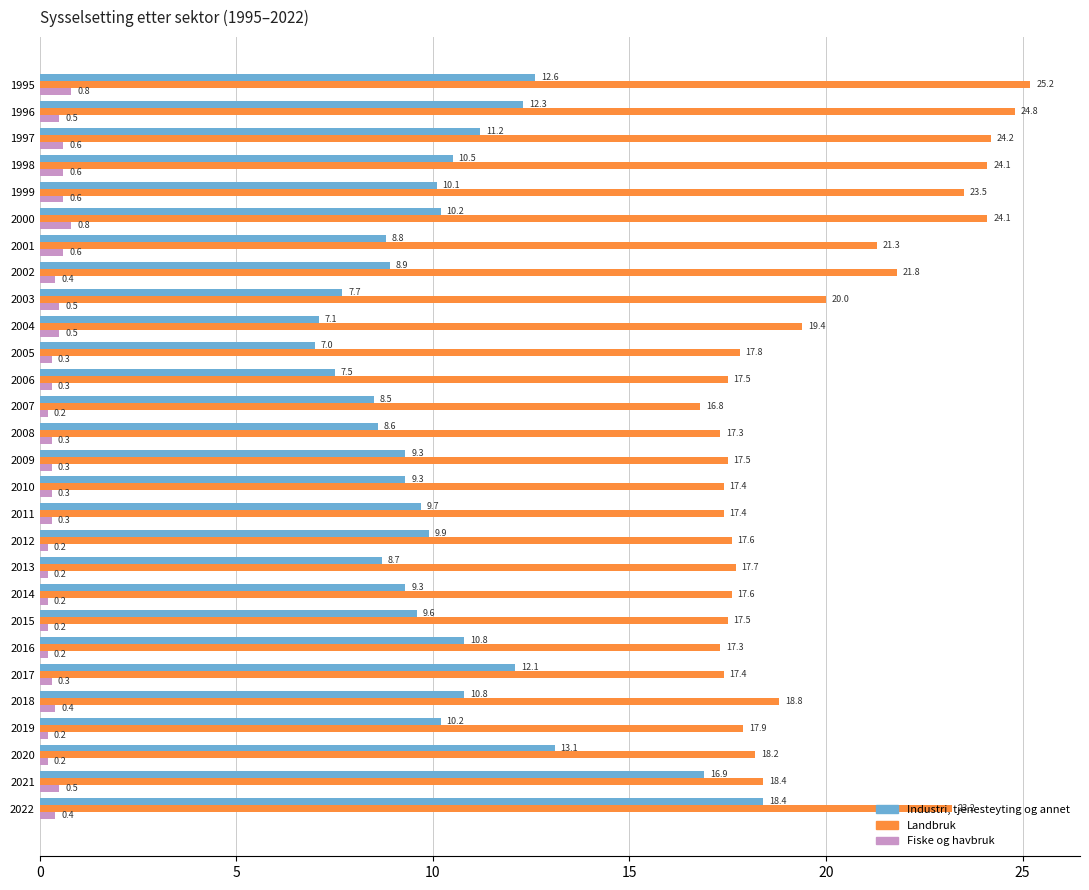

List the series in order of their peak value, lowest first.

Fiske og havbruk, Industri, tjenesteyting og annet, Landbruk